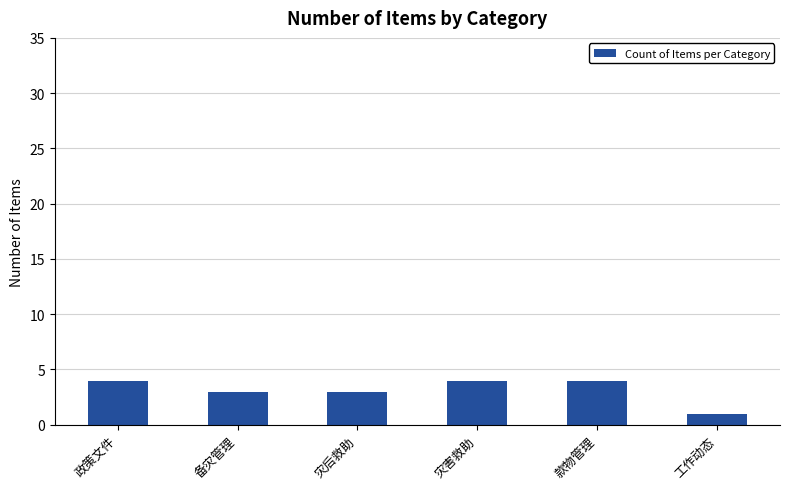

How many bars are there in total?

6